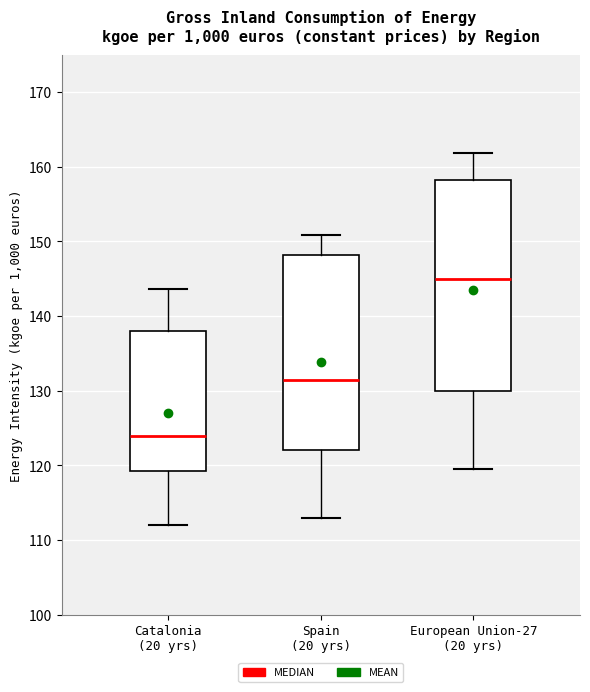

Which box's median line is the highest?

European Union-27 (20 yrs)